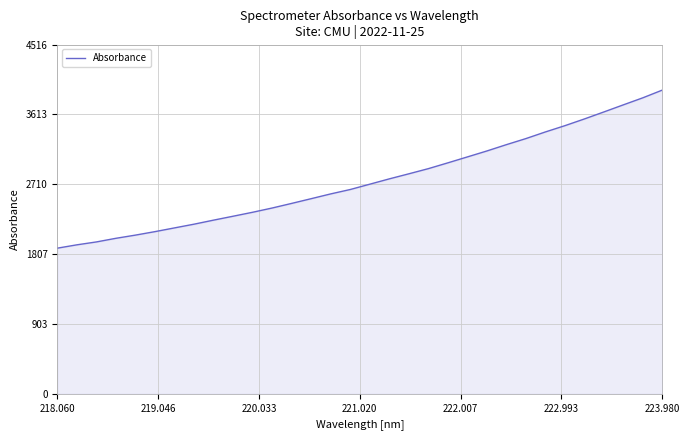

How many series are shown in this chart?

1